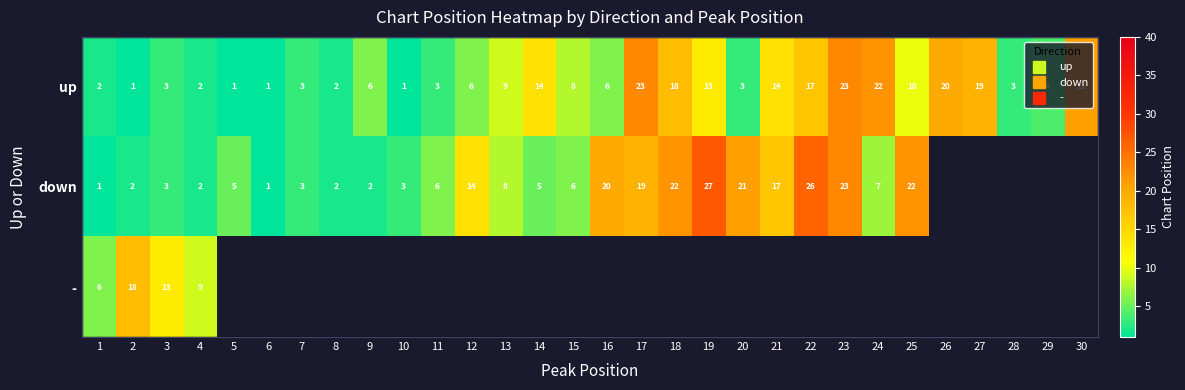

The value of down at 19 is 40.6. True or false?

False